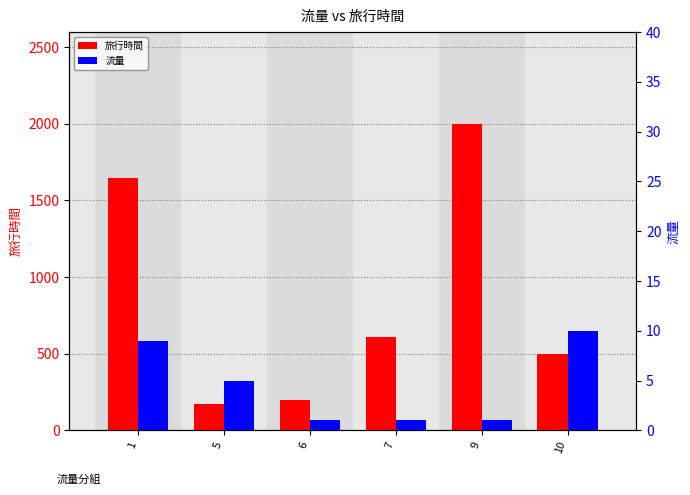

At which category is the sum across all series the highest?

9